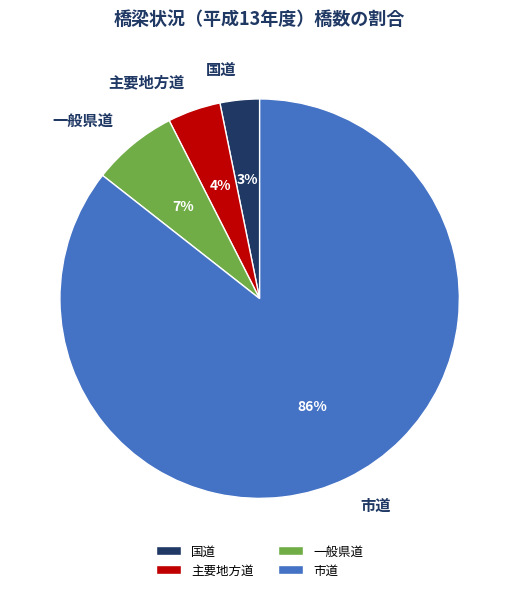

Does 主要地方道 represent more than half of the total?

No